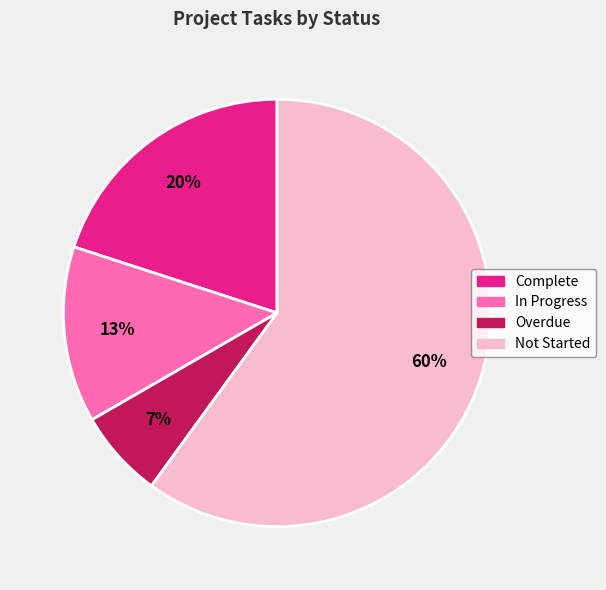

Approximately how many times larger is the value at Not Started compared to Complete?

3.0